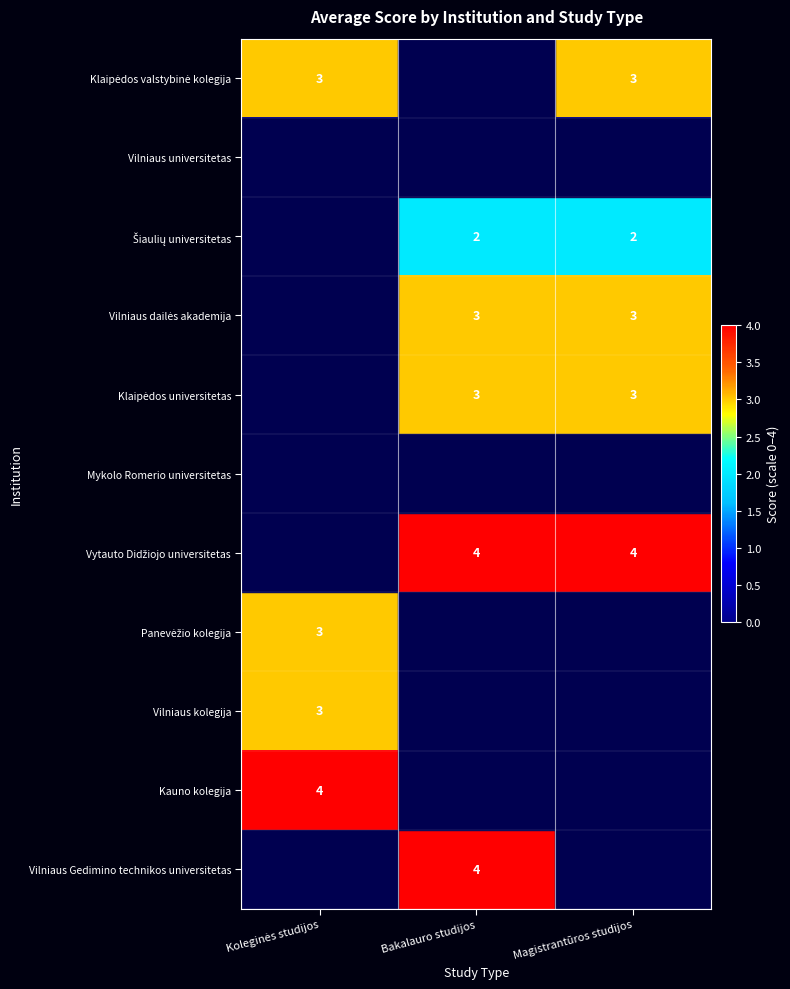

Between Koleginės studijos and Bakalauro studijos, which series saw the biggest shift?

Vytauto Didžiojo universitetas